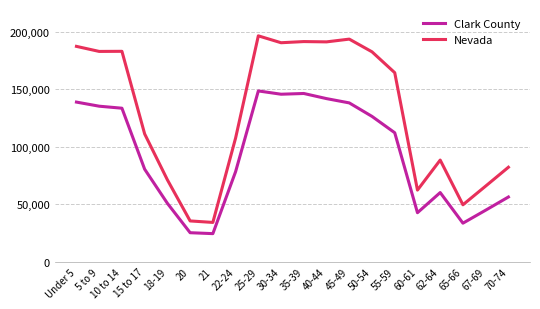

Is the value of Clark County at 35-39 greater than the value of Nevada at 67-69?

Yes